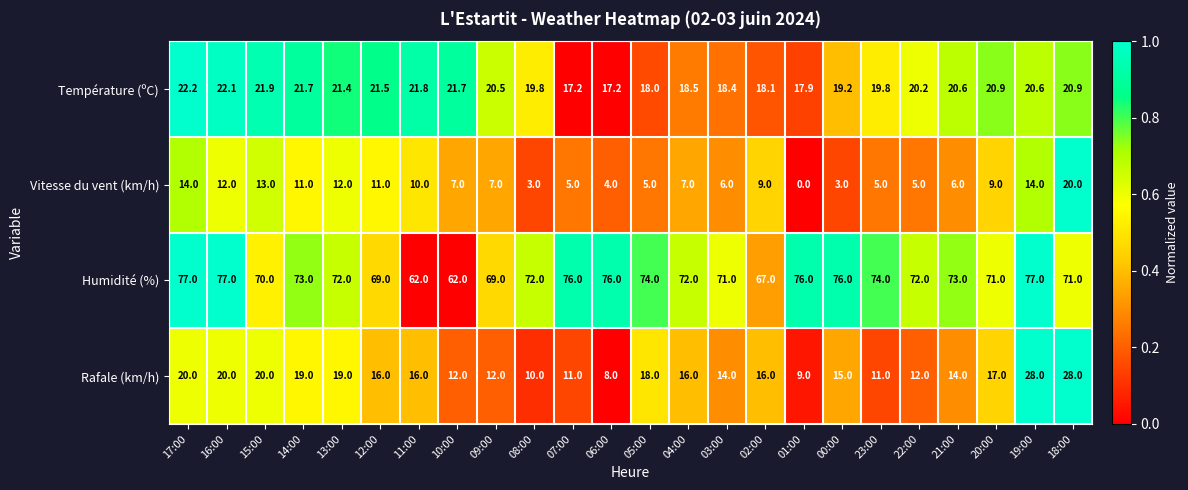

What value does the Vitesse du vent (km/h) series have at 03:00?

6.0